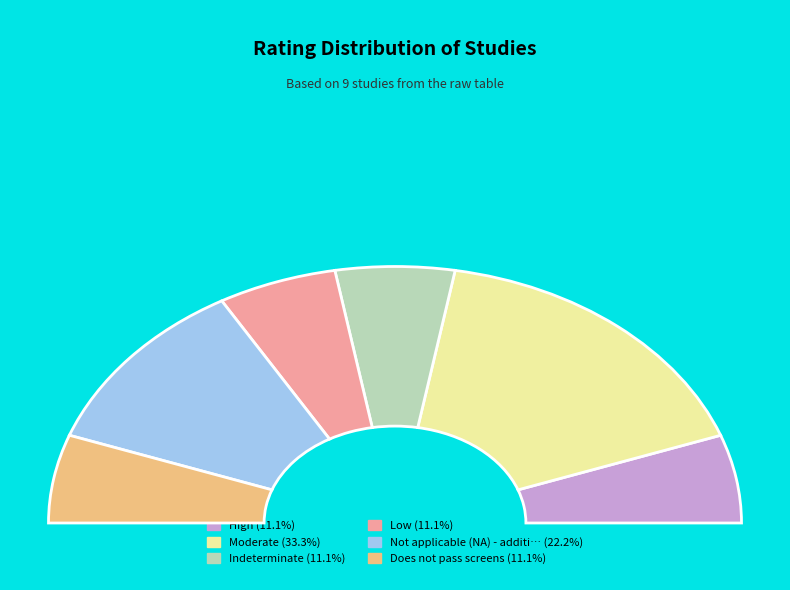

To the nearest percent, what is the average slice percentage?

17%